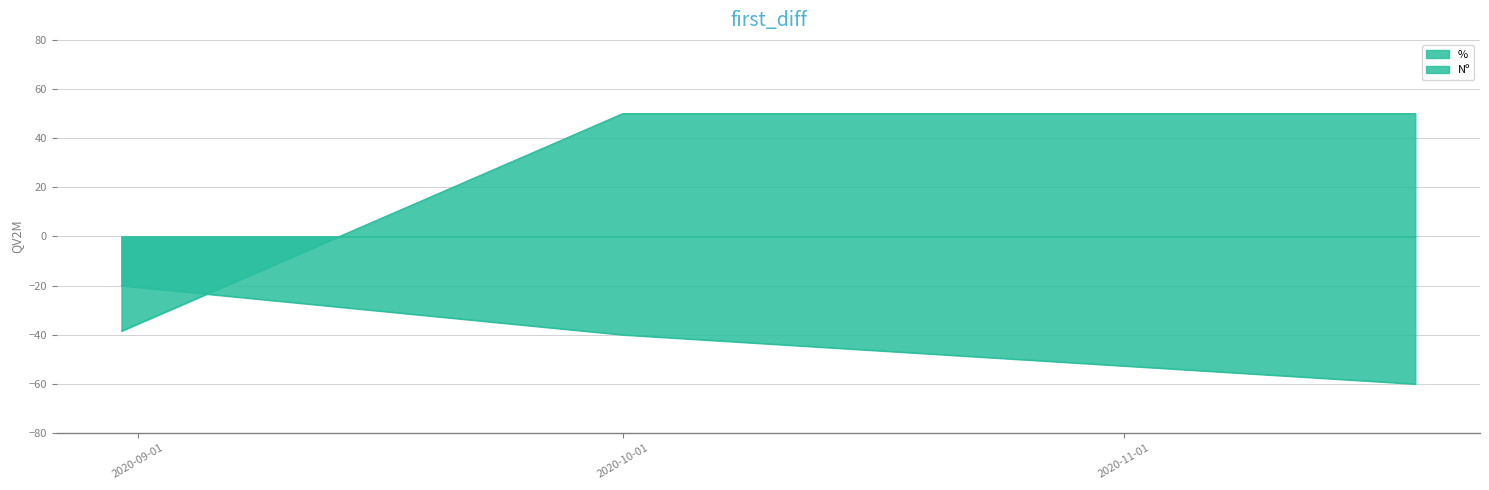

Which has a higher value, 31/08/2020 or 19/11/2020?

31/08/2020